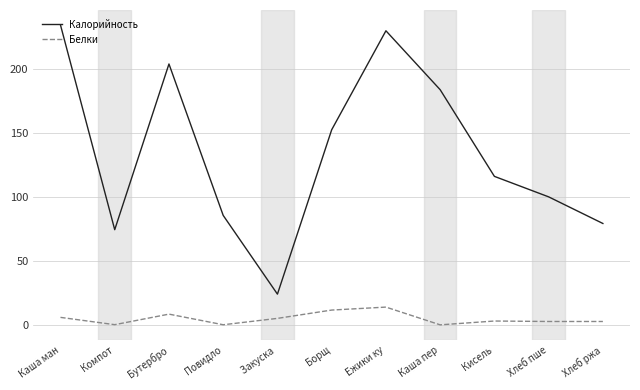

At which label does Калорийность reach its peak?

Каша ман